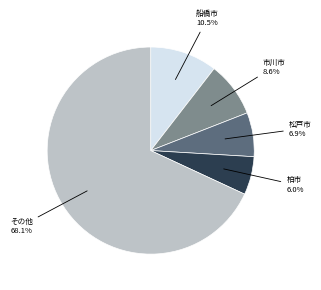

Which has a higher value, 松戸市 or その他?

その他